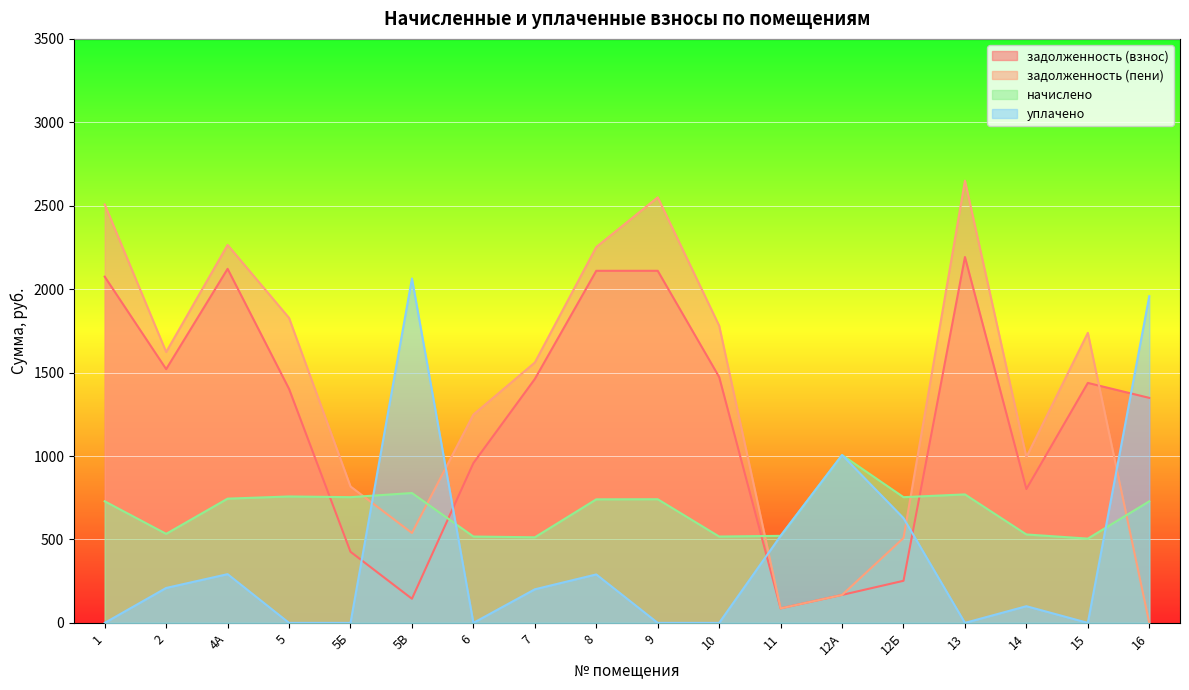

How many lines are shown in the chart?

4